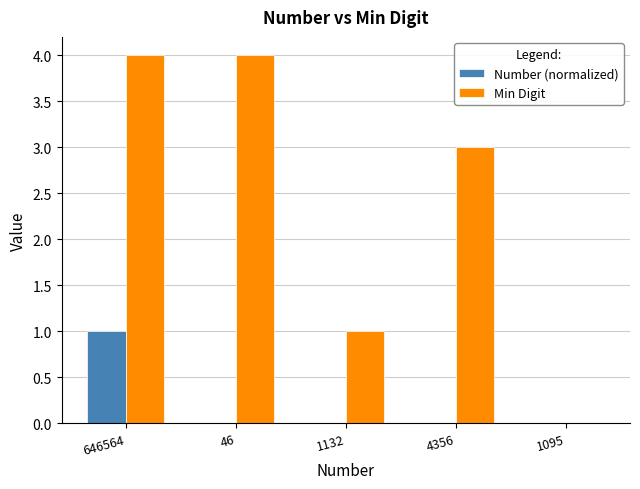

Does the chart contain stacked bars?

No